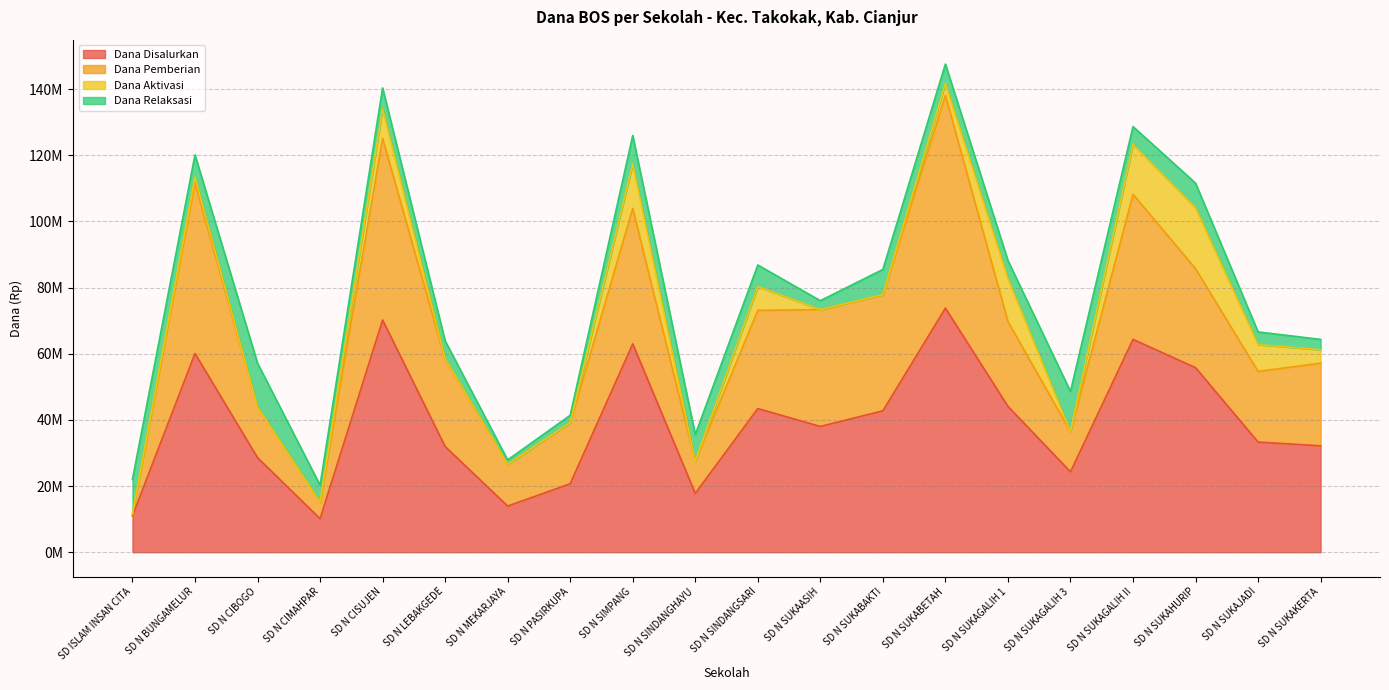

At which category does the chart reach its peak across all series?

SD N SUKABETAH